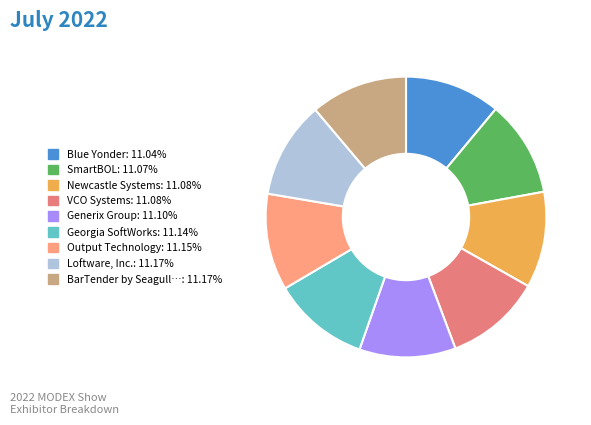

How many segments does this pie chart have?

9